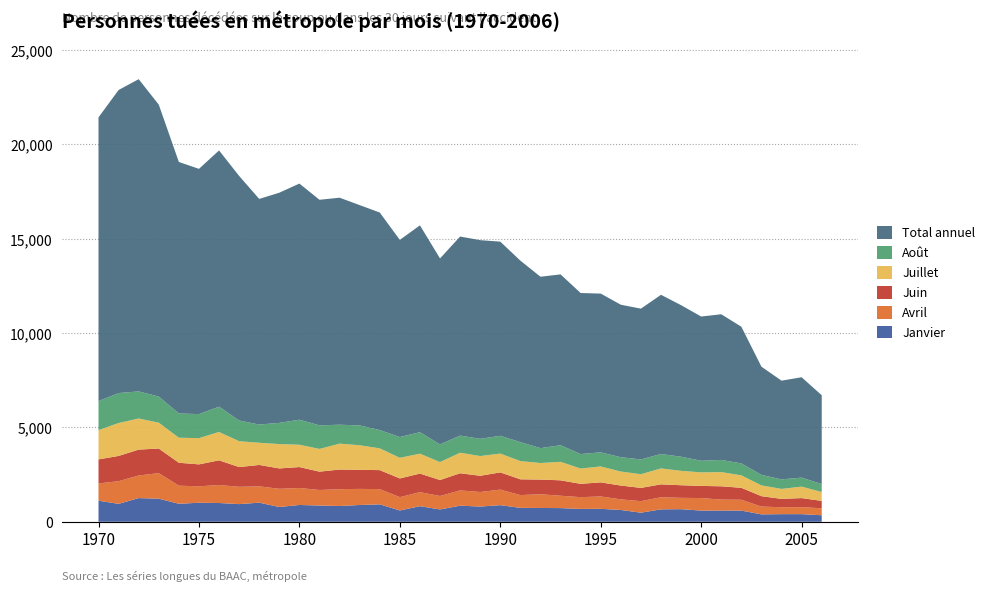

Reading right to left, list all the values displayed in this chart.

Jan.: 2006=346	2005=405	2004=404	2003=393	2002=592	2001=596	2000=593	1999=668	1998=659	1997=482	1996=626	1995=686	1994=682	1993=725	1992=732	1991=737	1990=881	1989=807	1988=854	1987=654	1986=826	1985=600	1984=924	1983=890	1982=836	1981=862	1980=891	1979=784	1978=1013	1977=936	1976=995	1975=1009	1974=955	1973=1224	1972=1256	1971=950	1970=1117
Avr.: 2006=369	2005=370	2004=368	2003=413	2002=576	2001=580	2000=663	1999=601	1998=641	1997=610	1996=562	1995=657	1994=622	1993=656	1992=729	1991=678	1990=824	1989=772	1988=808	1987=713	1986=743	1985=706	1984=806	1983=853	1982=892	1981=823	1980=900	1979=964	1978=865	1977=918	1976=954	1975=871	1974=958	1973=1354	1972=1198	1971=1201	1970=915
Juin: 2006=392	2005=480	2004=441	2003=551	2002=631	2001=704	2000=645	1999=668	1998=684	1997=703	1996=732	1995=745	1994=707	1993=816	1992=776	1991=835	1990=912	1989=859	1988=910	1987=847	1986=985	1985=991	1984=1008	1983=1009	1982=1040	1981=971	1980=1109	1979=1079	1978=1134	1977=1045	1976=1308	1975=1162	1974=1215	1973=1303	1972=1371	1971=1338	1970=1273
Août: 2006=420	2005=478	2004=504	2003=560	2002=634	2001=644	2000=616	1999=750	1998=765	1997=785	1996=760	1995=749	1994=768	1993=881	1992=790	1991=1006	1990=942	1989=914	1988=908	1987=938	1986=1140	1985=1102	1984=971	1983=1052	1982=1003	1981=1250	1980=1326	1979=1124	1978=966	1977=1098	1976=1341	1975=1275	1974=1286	1973=1386	1972=1438	1971=1587	1970=1540
Total: 2006=4709	2005=5318	2004=5232	2003=5731	2002=7242	2001=7720	2000=7643	1999=8029	1998=8437	1997=7989	1996=8080	1995=8412	1994=8533	1993=9052	1992=9083	1991=9617	1990=10289	1989=10528	1988=10548	1987=9855	1986=10959	1985=10447	1984=11525	1983=11675	1982=12030	1981=11953	1980=12514	1979=12197	1978=11956	1977=12961	1976=13577	1975=12996	1974=13327	1973=15469	1972=16545	1971=16061	1970=15036
Juil.: 2006=471	2005=608	2004=529	2003=570	2002=661	2001=753	2000=717	1999=762	1998=843	1997=725	1996=742	1995=843	1994=811	1993=980	1992=876	1991=966	1990=997	1989=1044	1988=1088	1987=949	1986=1056	1985=1092	1984=1154	1983=1302	1982=1373	1981=1205	1980=1183	1979=1290	1978=1175	1977=1370	1976=1503	1975=1390	1974=1326	1973=1369	1972=1647	1971=1745	1970=1550